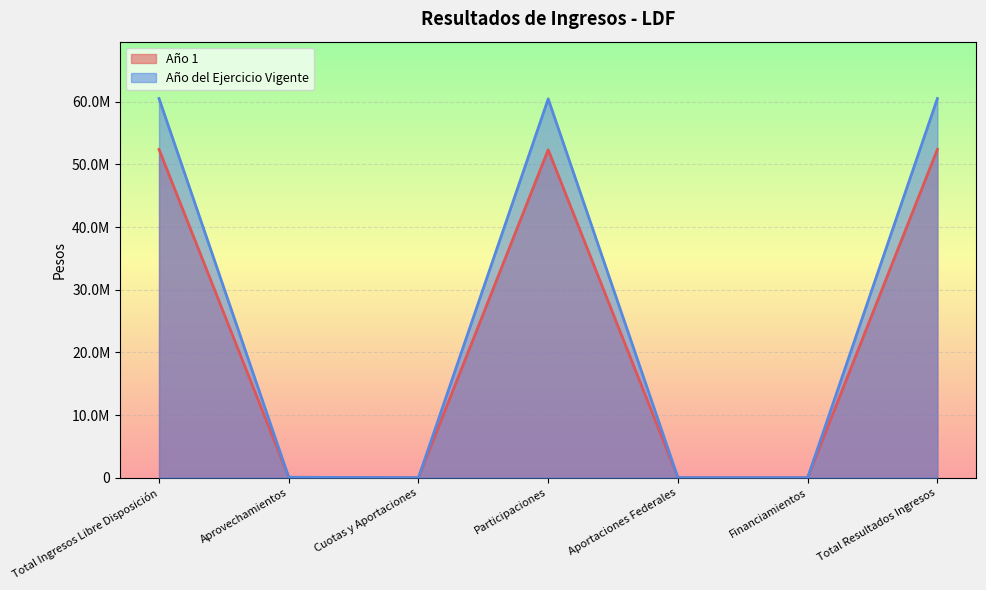

True or false: Año 1 has more than 0 points higher than both neighbors.

True